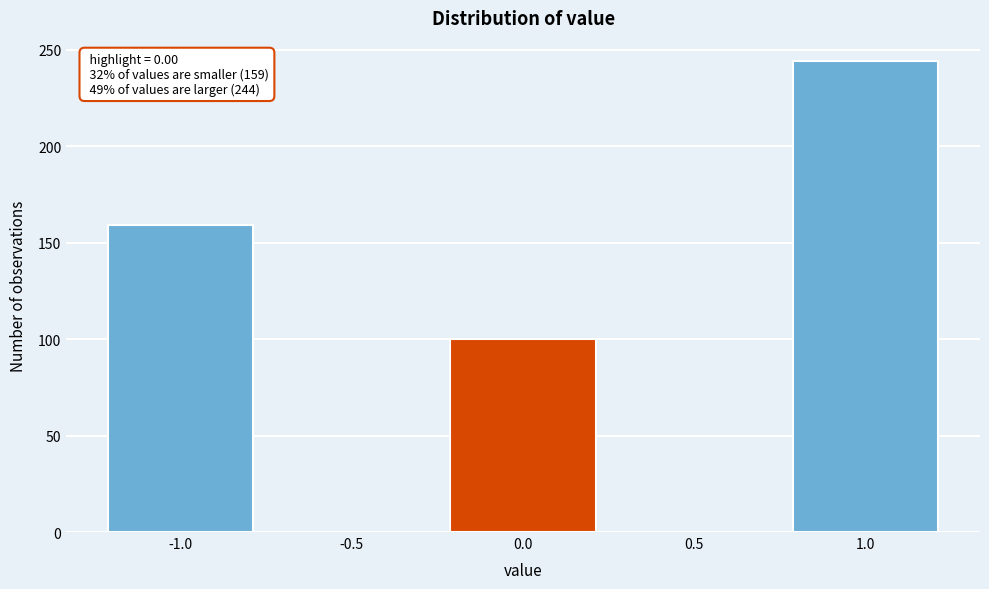

Over which range of the x-axis is the bar tallest?

0.75 to 1.25